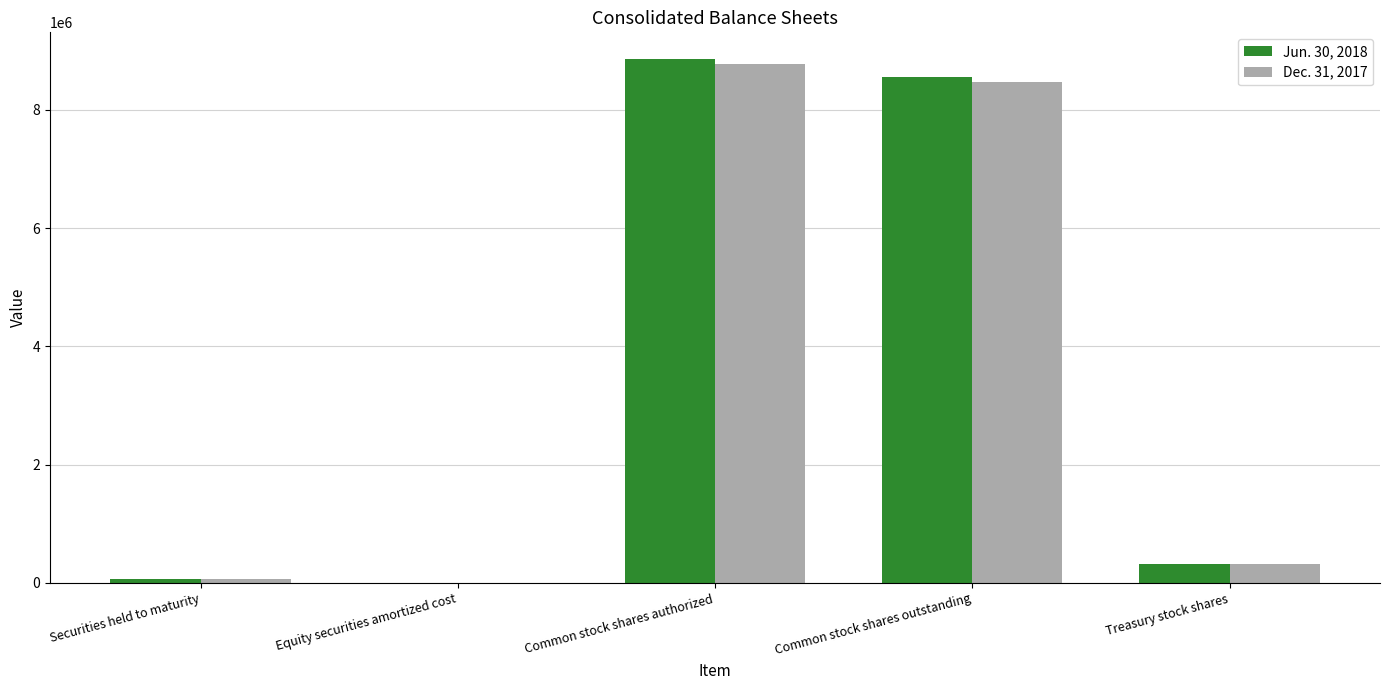

How many groups of bars are there?

5